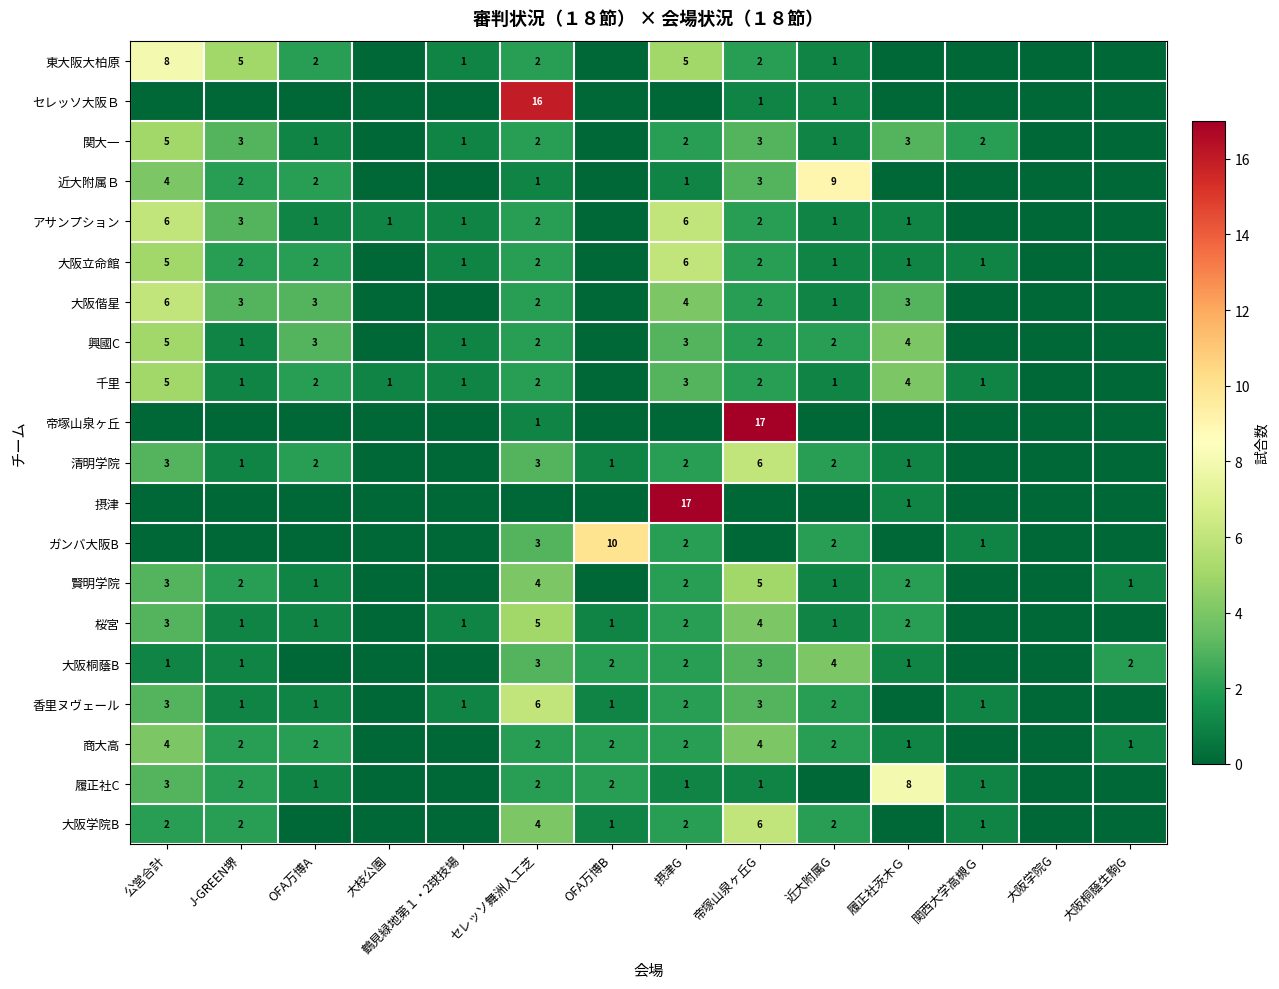

The value of 関大一 at 公営合計 is 3. True or false?

False